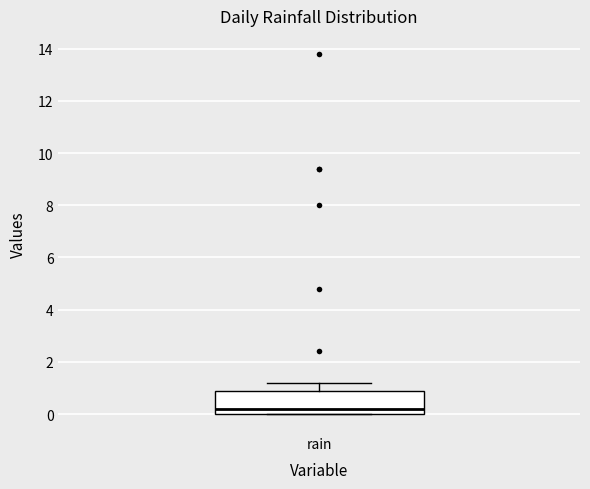

Where does the median line of the box for rain sit on the y-axis? The values are not printed on the chart, so give them approximately, as read against the axis.

0.2